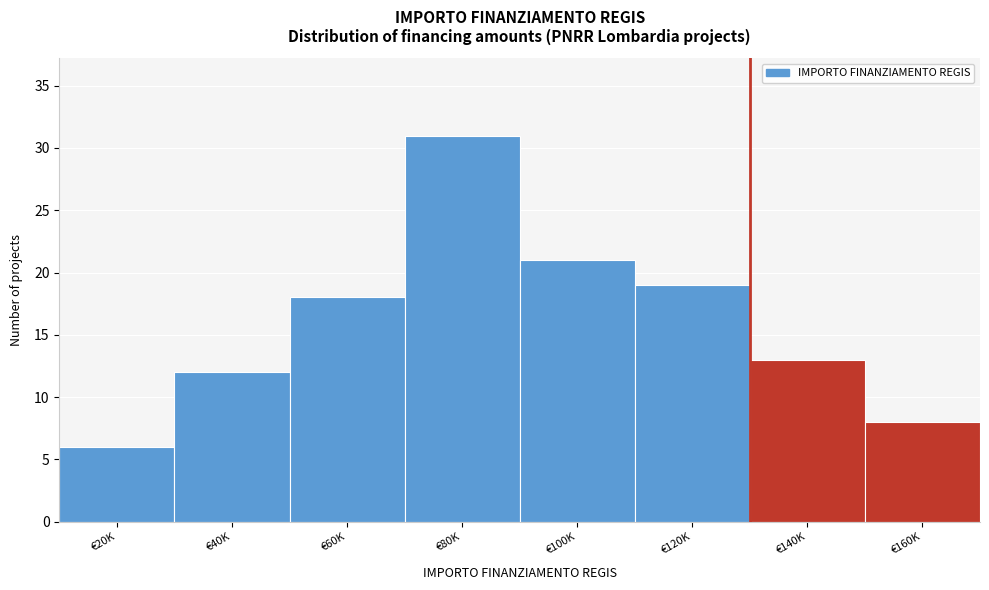

Reading left to right, list all the values displayed in this chart.

6	12	18	31	21	19	13	8